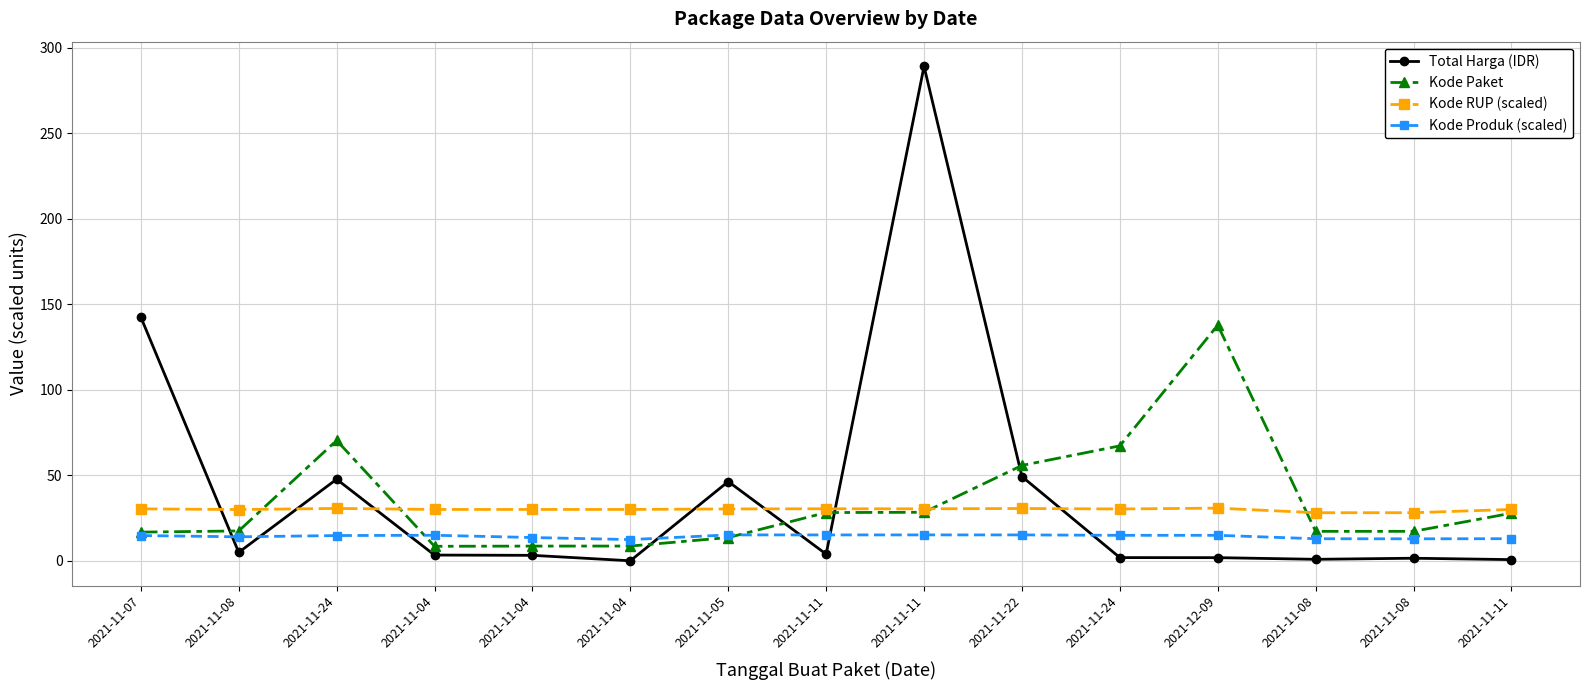

Which has a higher value, 2021-11-11 or 2021-11-08?

2021-11-08